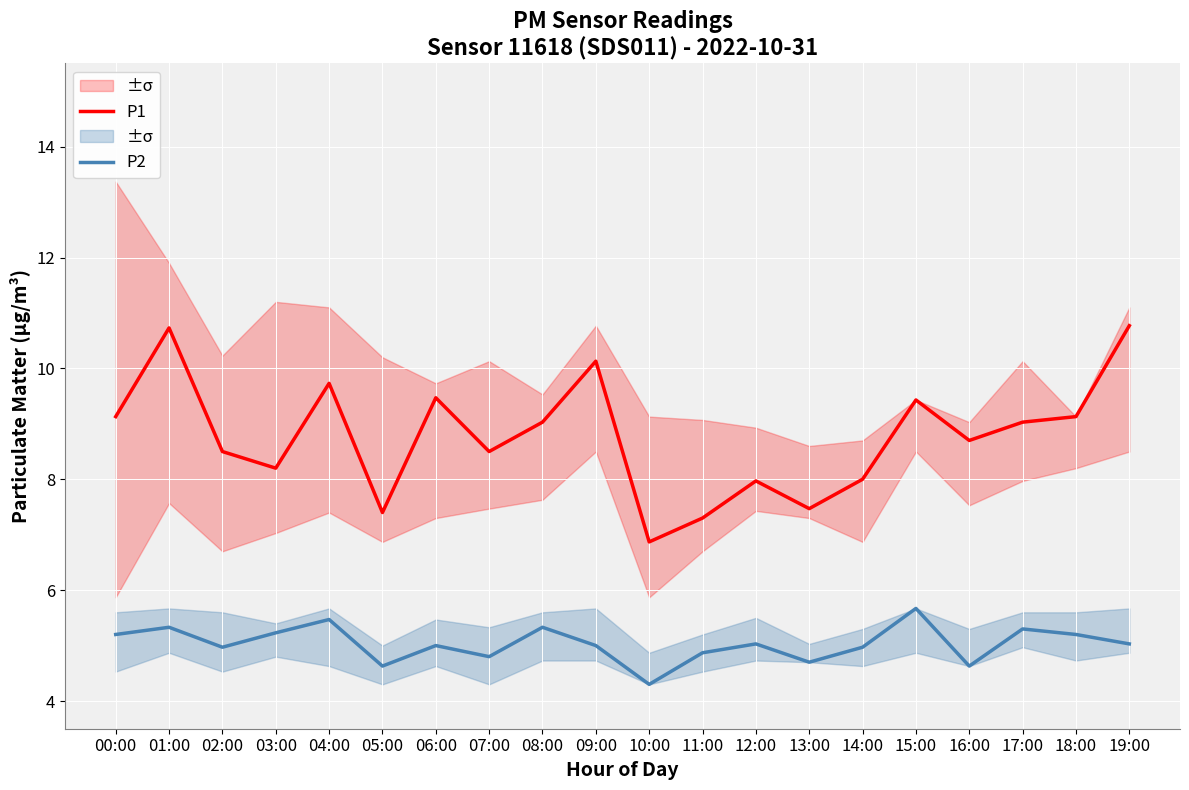

List the series in order of their peak value, lowest first.

P2, P1